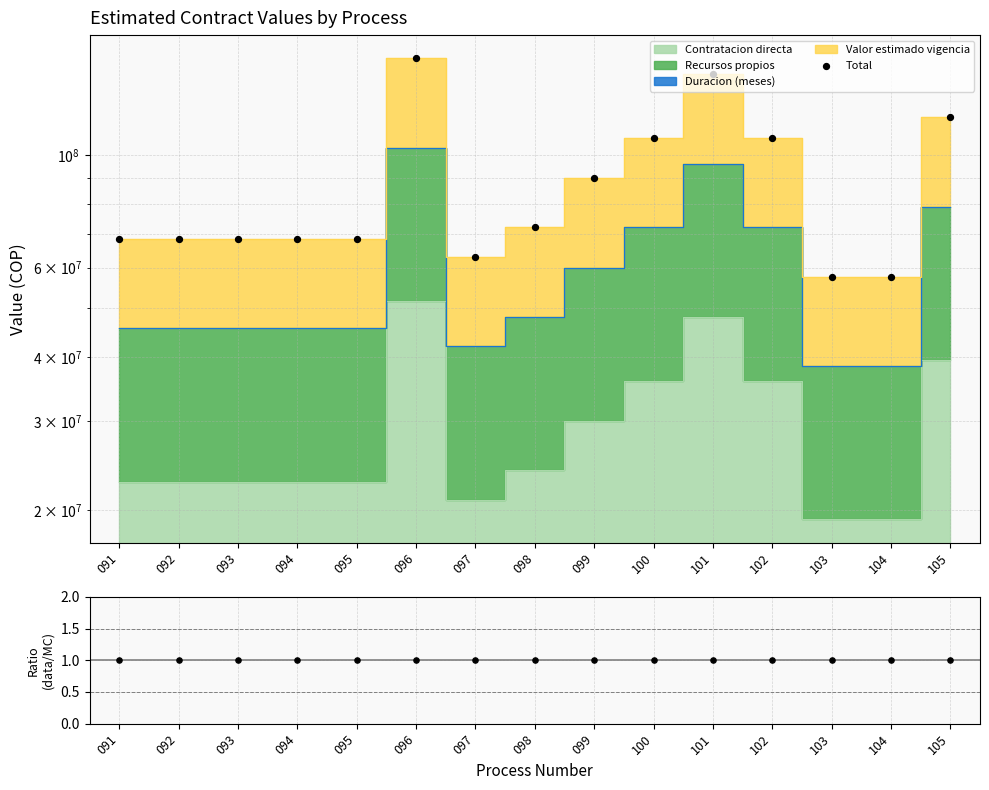

At how many categories does at least one series exceed 48860588?

15